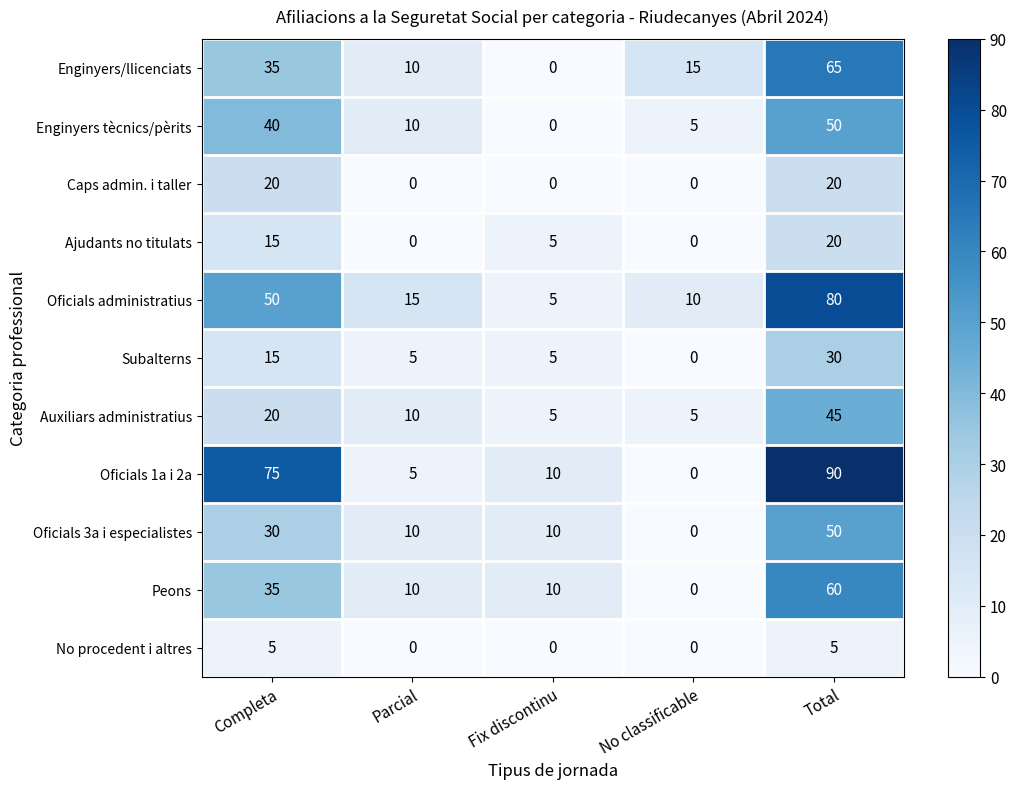

At which category is the sum across all series the highest?

Total